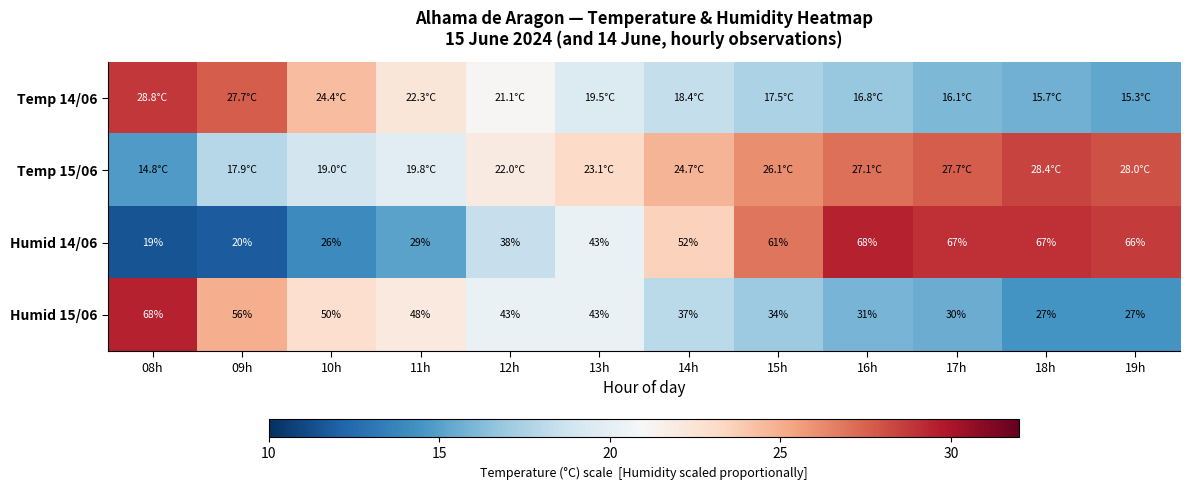

The value of Humid 14/06 at 19h is 44.6. True or false?

False